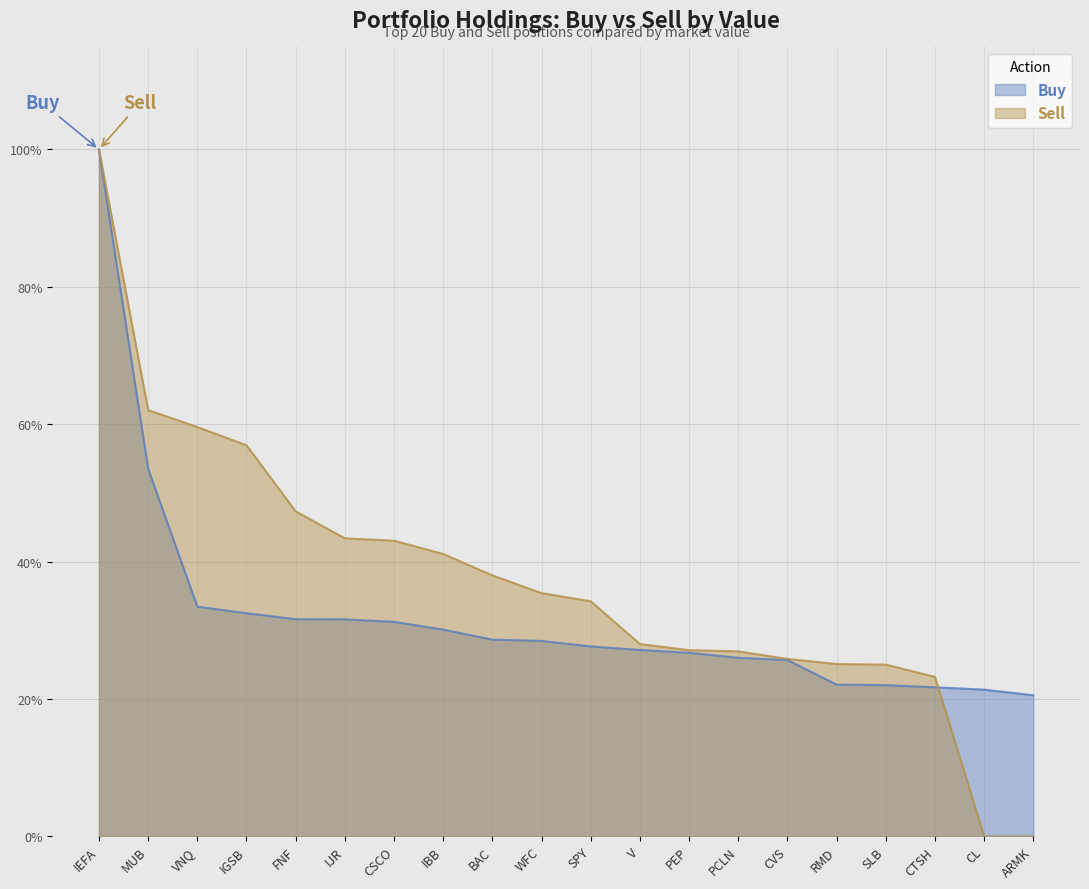

How many Sell values are between 0 and 1?

20